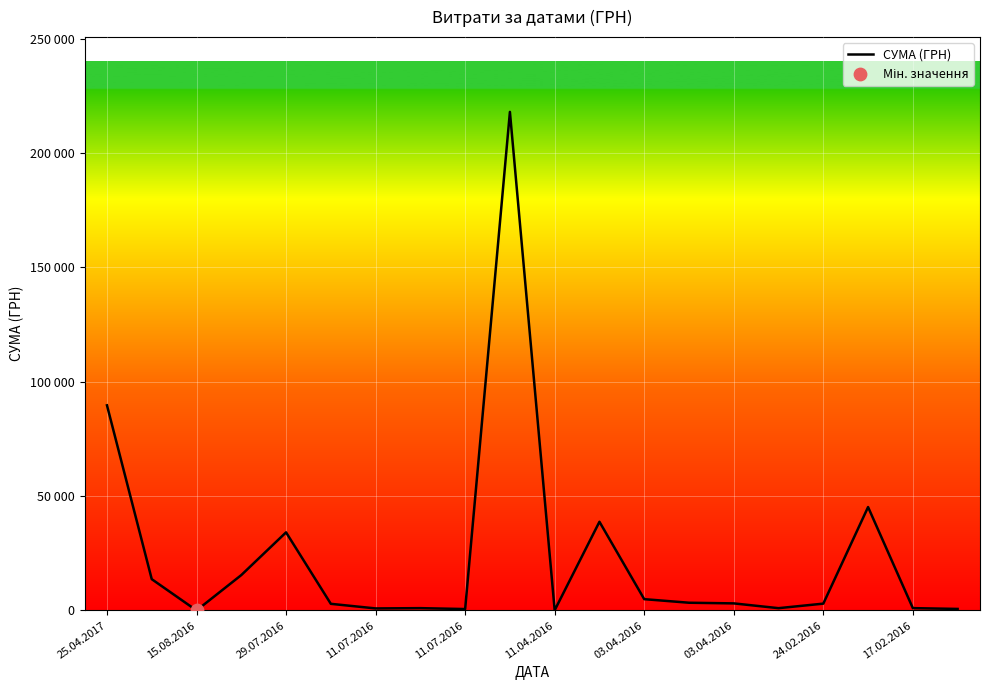

Does the chart have visible grid lines?

Yes